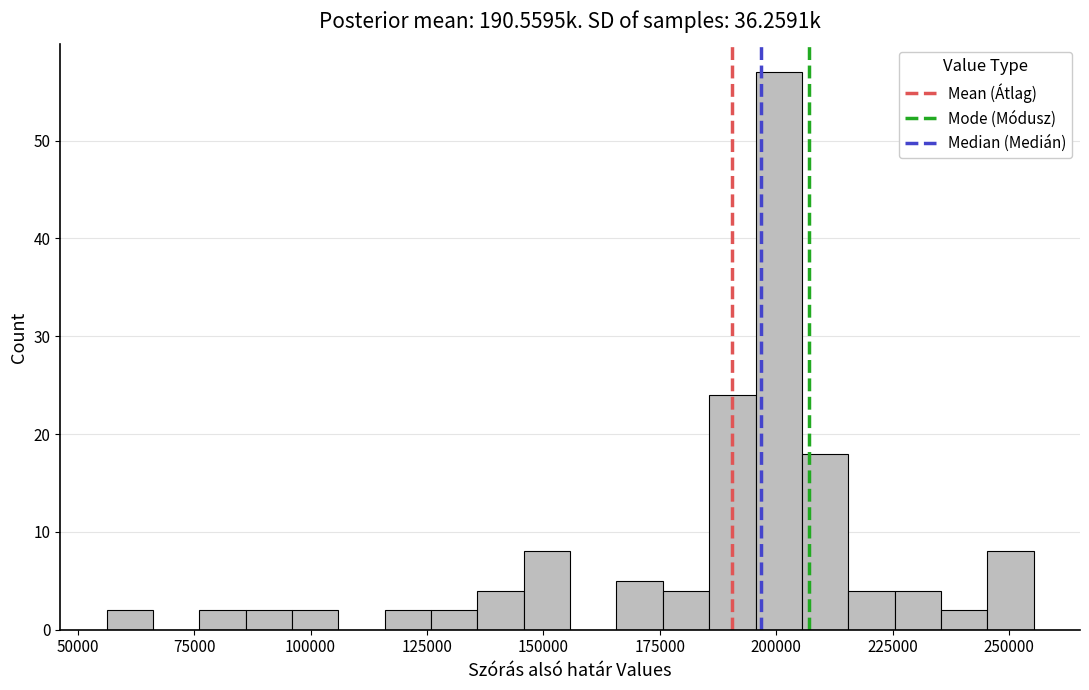

Read against the x-axis, roughly where is the centre of the tallest bar?

200000